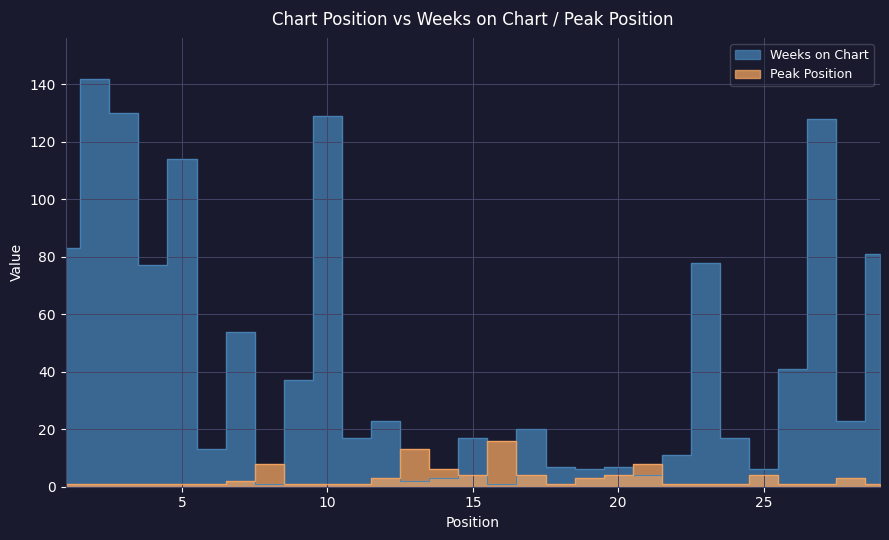

What is the difference between the maximum and minimum values in the Peak Position series?

15